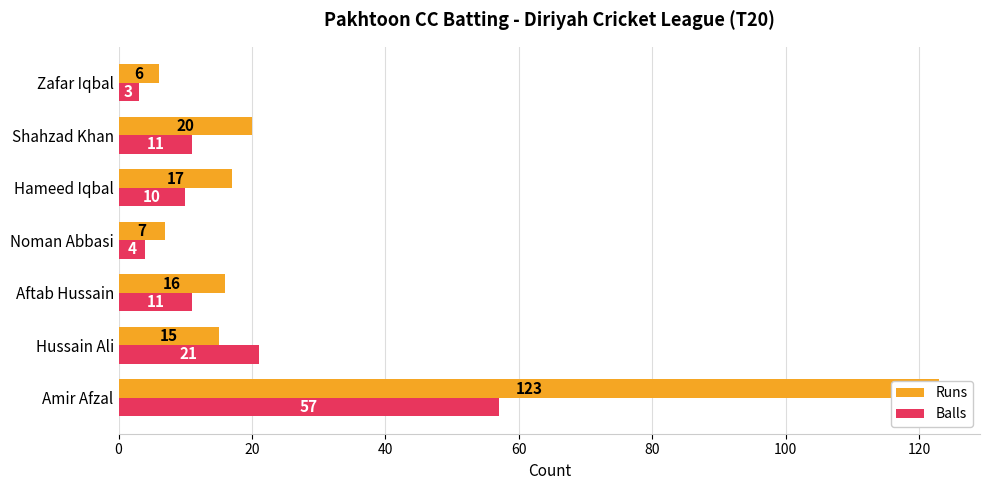

How many data points in Runs are above 16?

3